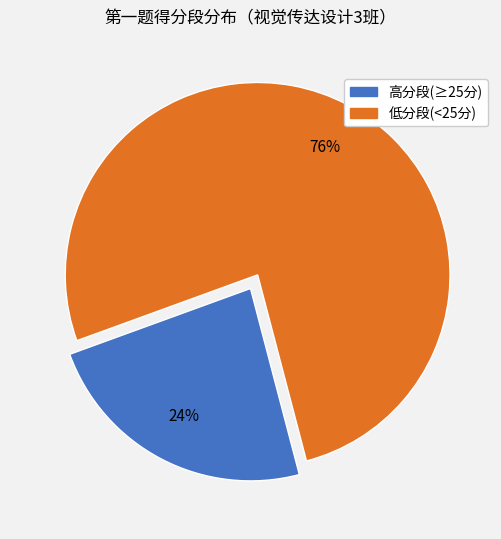

Does any single category account for the majority?

Yes